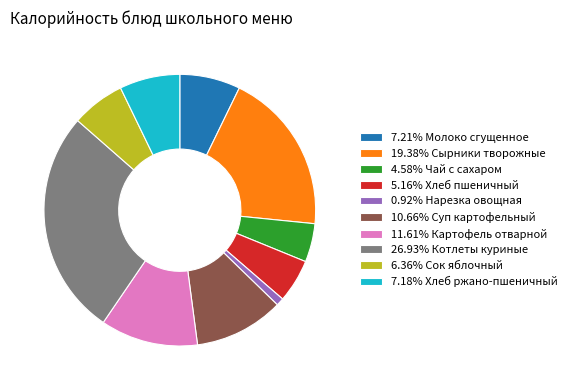

Is there any slice that represents more than half of the pie?

No